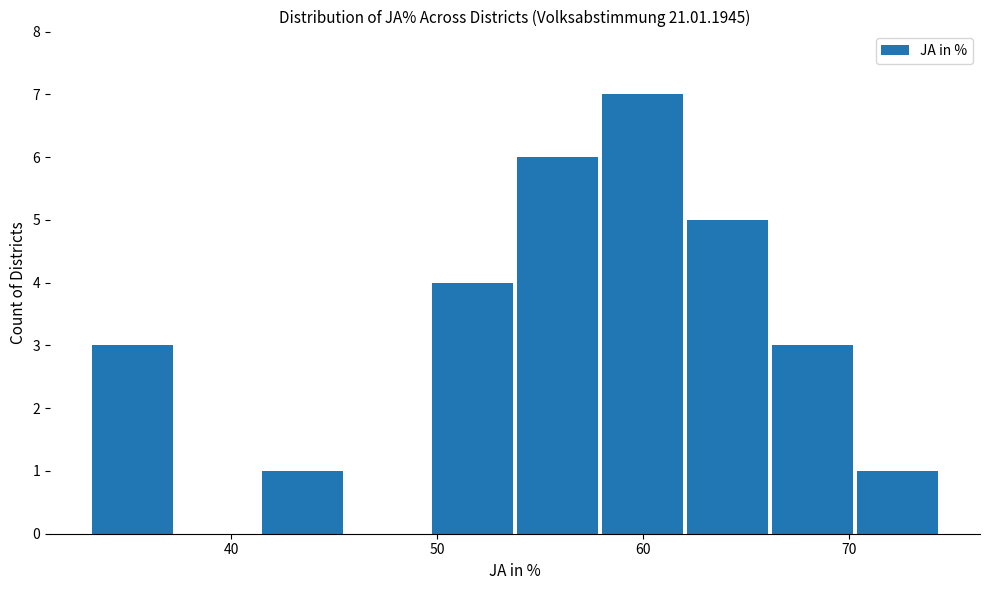

Reading left to right, list every bar in this chart as the range it spans on the x-axis followed by its height. Neither the bar edges nor the heights are printed on the chart, so give them approximately, as read against the axes.

33 to 37: 3
37 to 41: 0
41 to 46: 1
46 to 50: 0
50 to 54: 4
54 to 58: 6
58 to 62: 7
62 to 66: 5
66 to 70: 3
70 to 74: 1